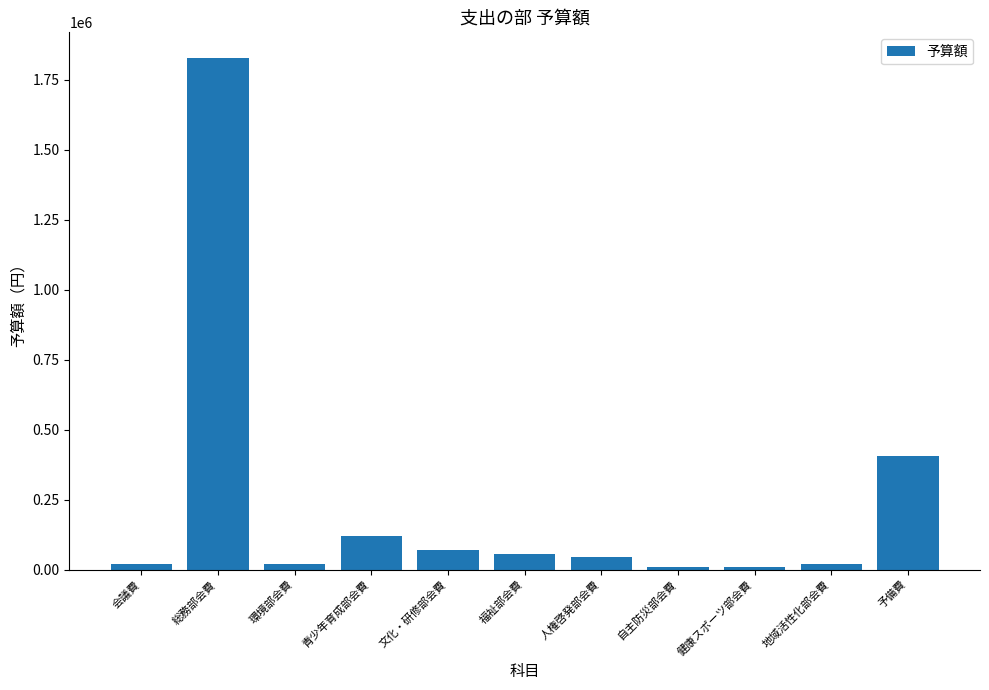

How many distinct data groups are displayed?

1